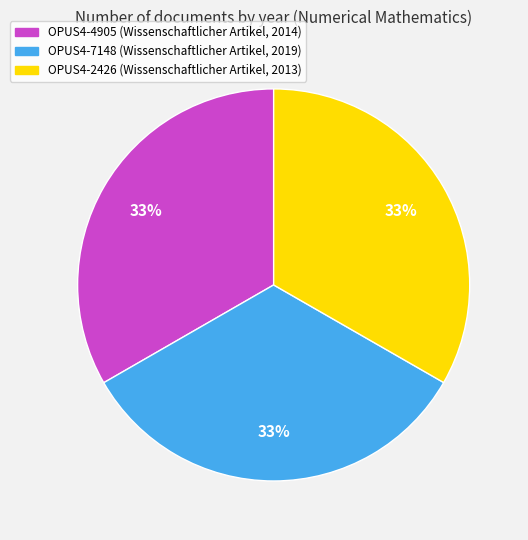

To the nearest percent, what is the average slice percentage?

33%